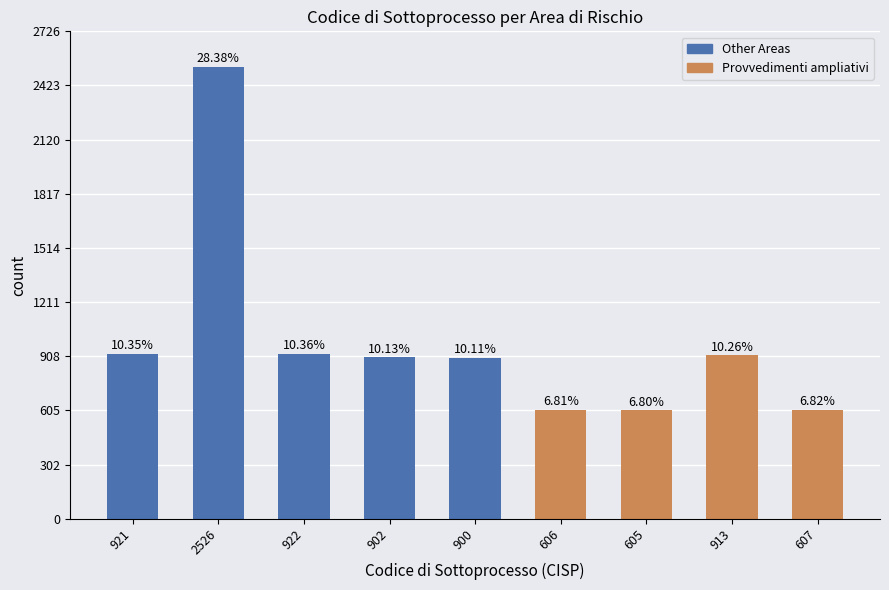

What is the sum of the values at 900 and 922?

1822